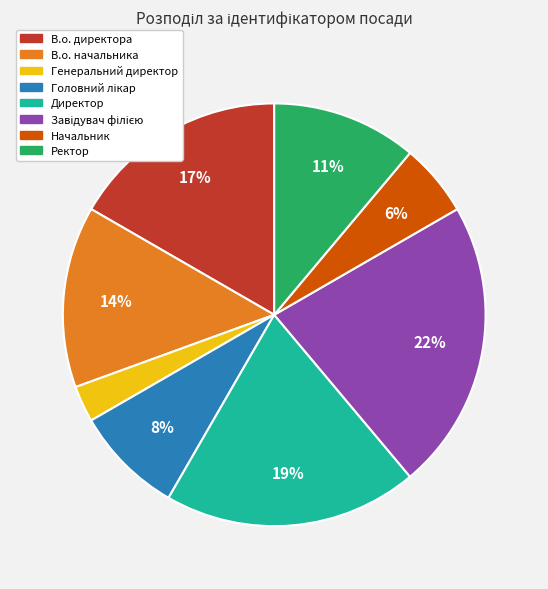

Between Начальник and В.о. директора, which is larger?

В.о. директора